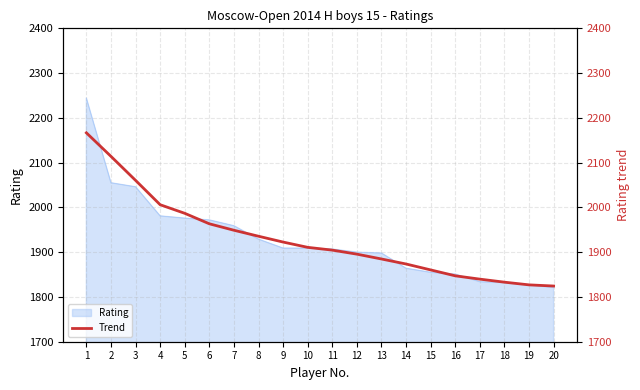

Reading left to right, list all the values displayed in this chart.

1=2166.6	2=2114.0	3=2060.4	4=2006.0	5=1986.8	6=1963.4	7=1949.0	8=1935.6	9=1922.6	10=1910.8	11=1904.6	12=1895.6	13=1884.8	14=1873.6	15=1860.4	16=1847.2	17=1839.8	18=1833.0	19=1827.0	20=1824.4